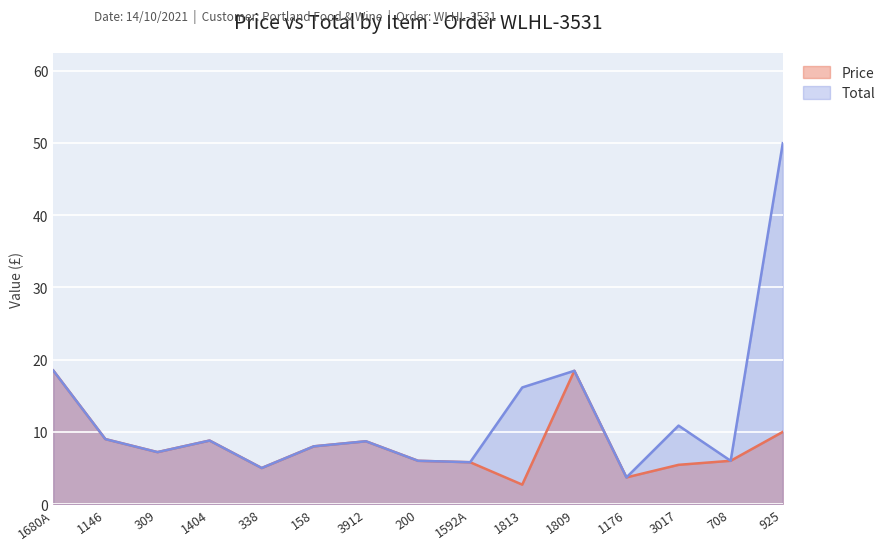

How many lines are shown in the chart?

2